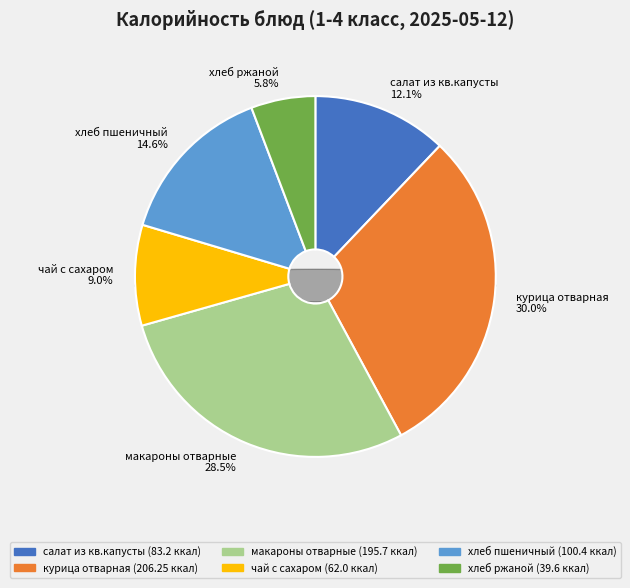

Rank the categories by value from lowest to highest.

хлеб ржаной, чай с сахаром, салат из кв.капусты, хлеб пшеничный, макароны отварные, курица отварная